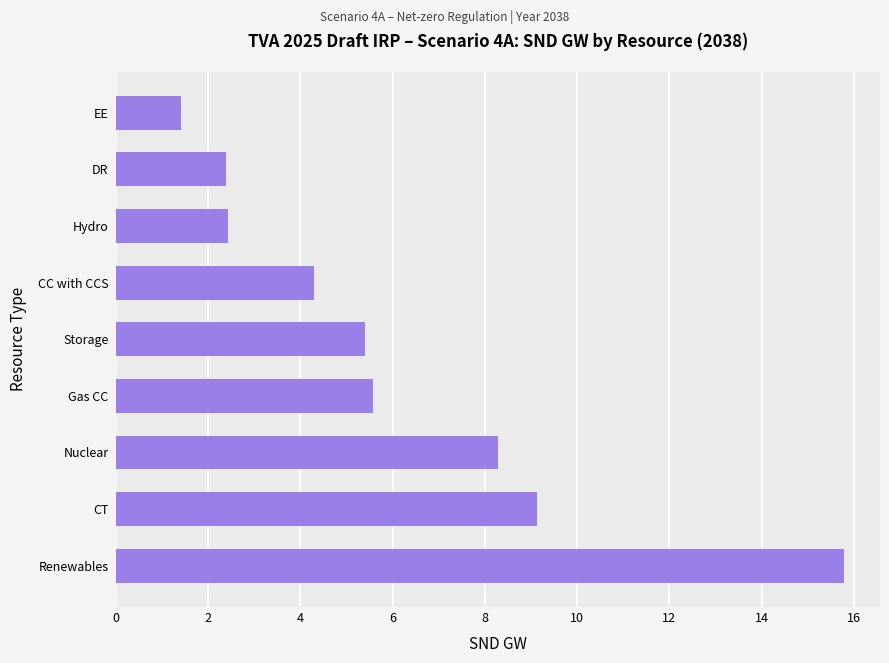

True or false: the data shows 6.4 at CC with CCS.

False